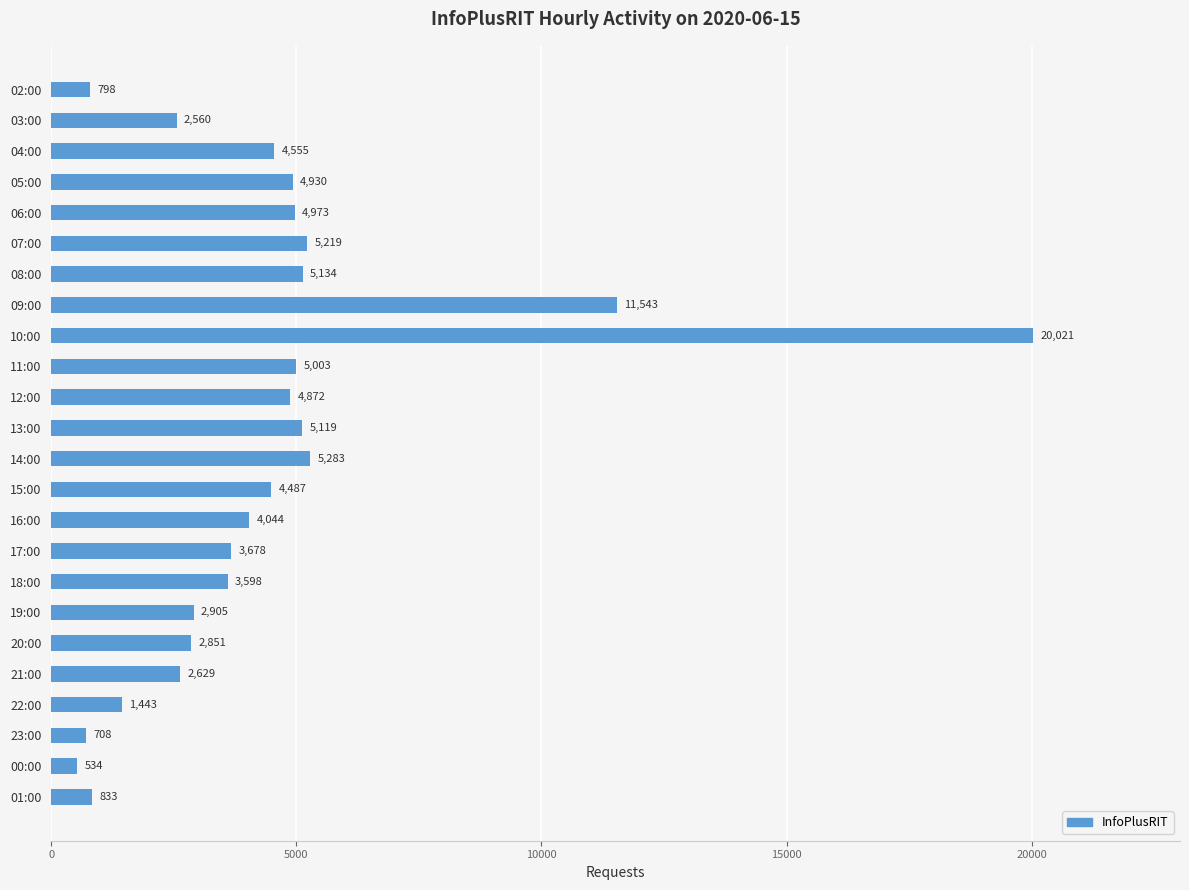

What is the value of the 10th bar from the top?

5003